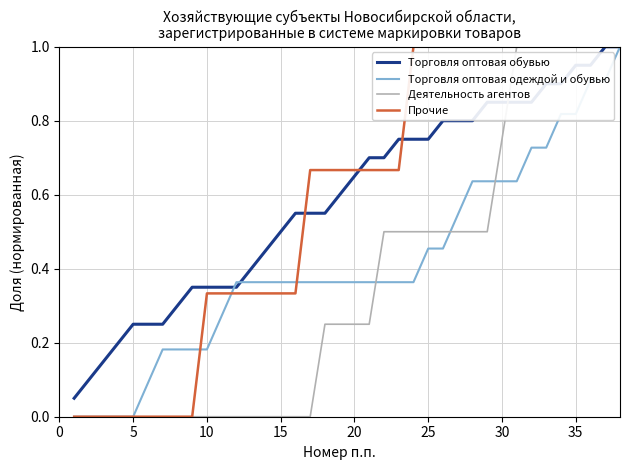

What is the greatest value displayed?

1.0